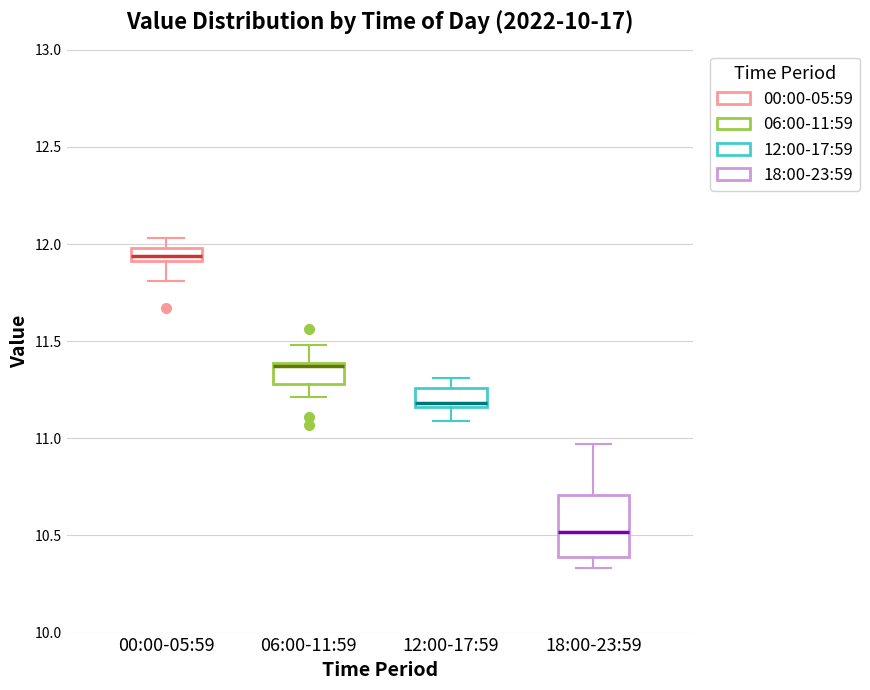

Comparing the boxes themselves (not the whiskers), which one is the tallest?

18:00-23:59